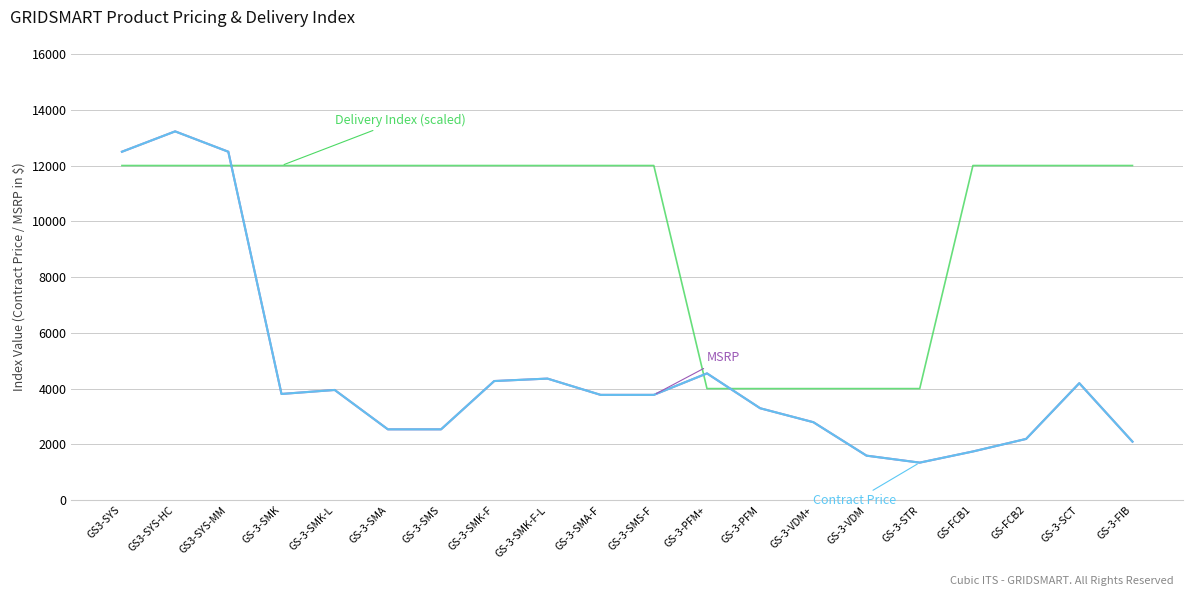

Is it true that Contract Price equals 3951 at GS-3-SMK-L?

True